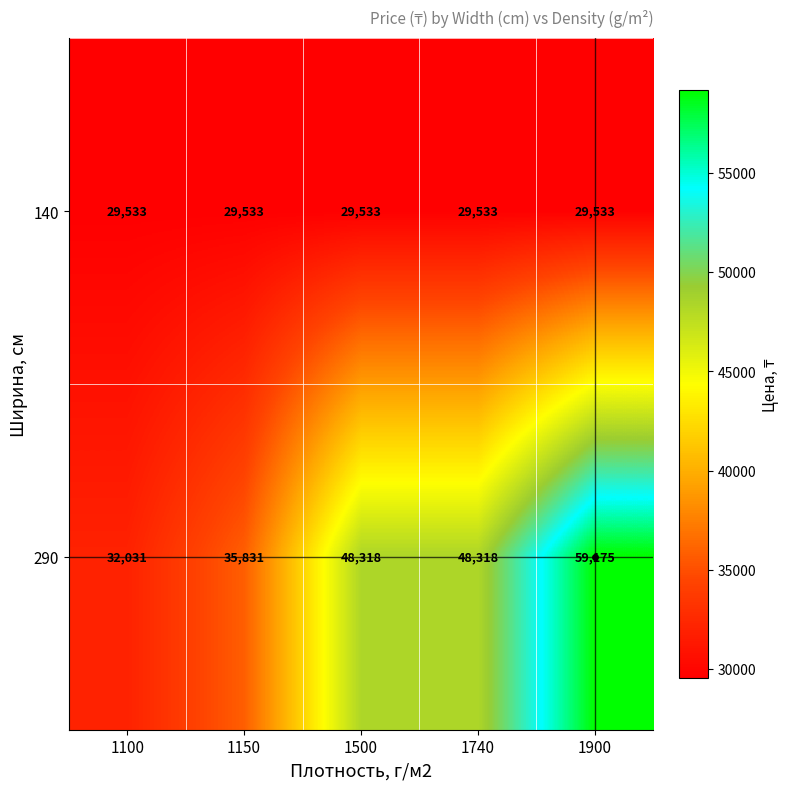

How many data points does each series have?

5